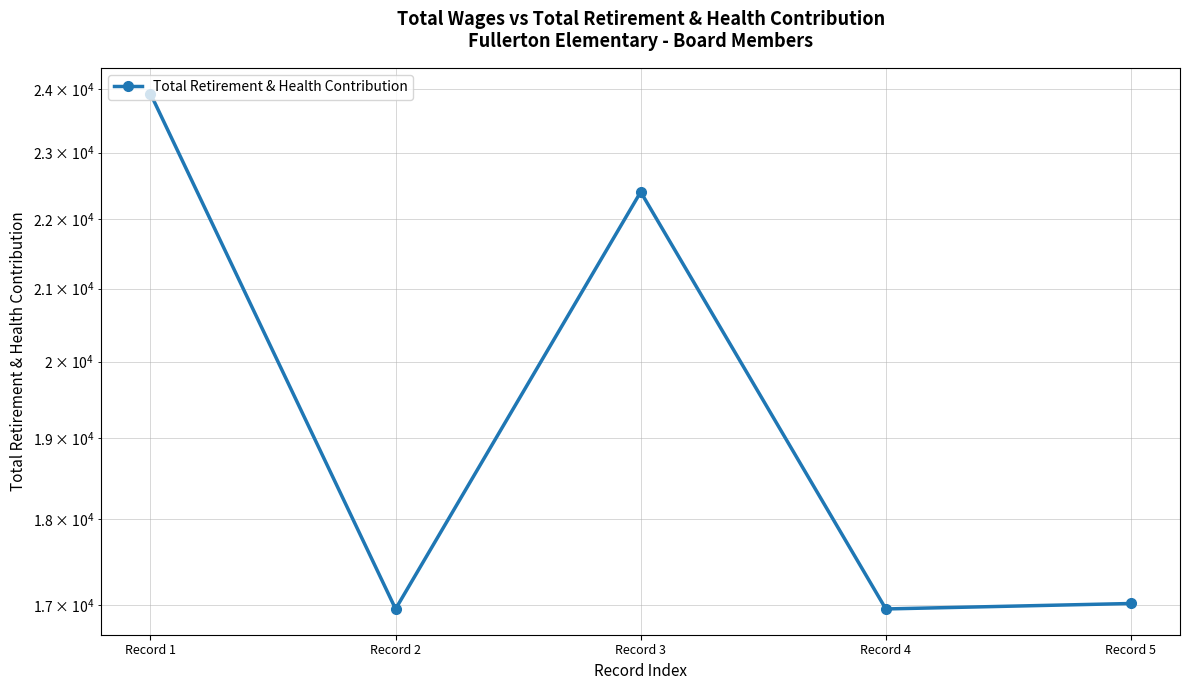

List the labels in order of value, largest first.

Record 1, Record 3, Record 5, Record 2, Record 4